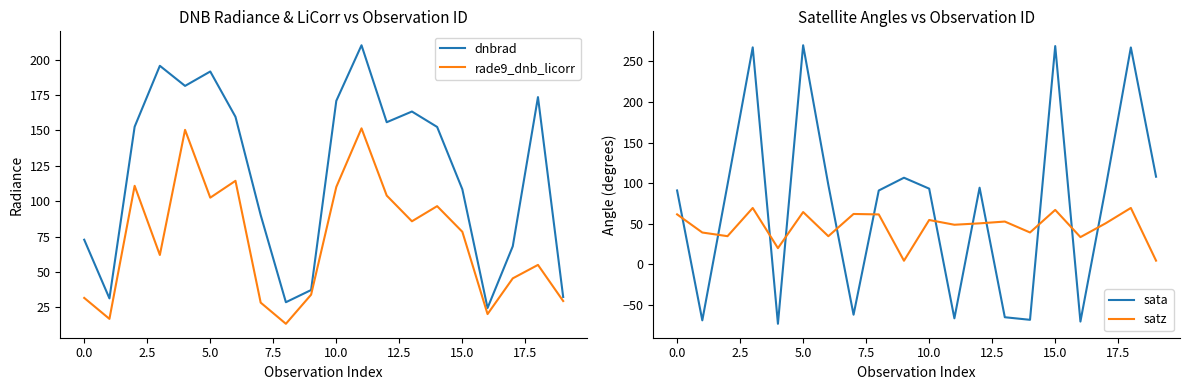

At which label is dnbrad closest to 117?

15.0